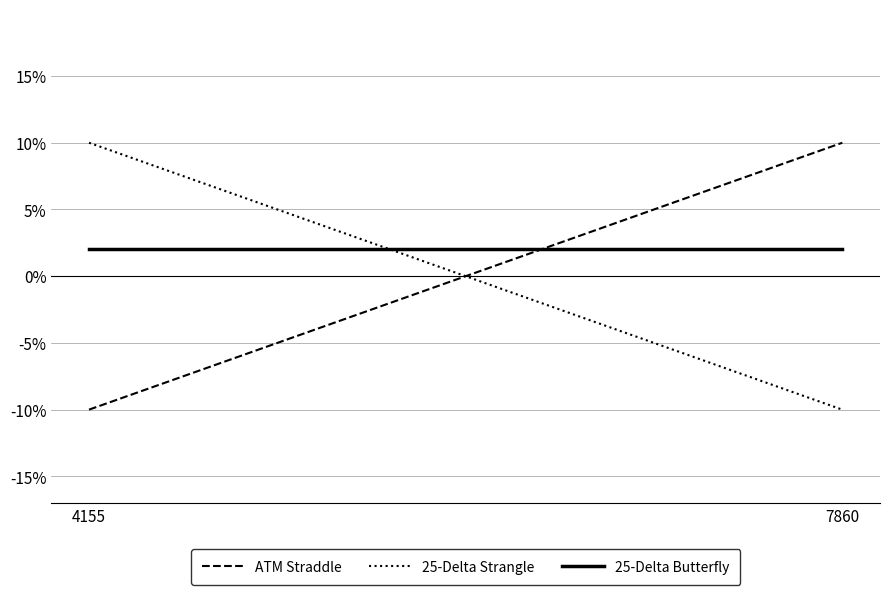

Reading right to left, list all the values displayed in this chart.

ATM Straddle: 10.0	-10.0
25-Delta Strangle: -10.0	10.0
25-Delta Butterfly: 2.0	2.0